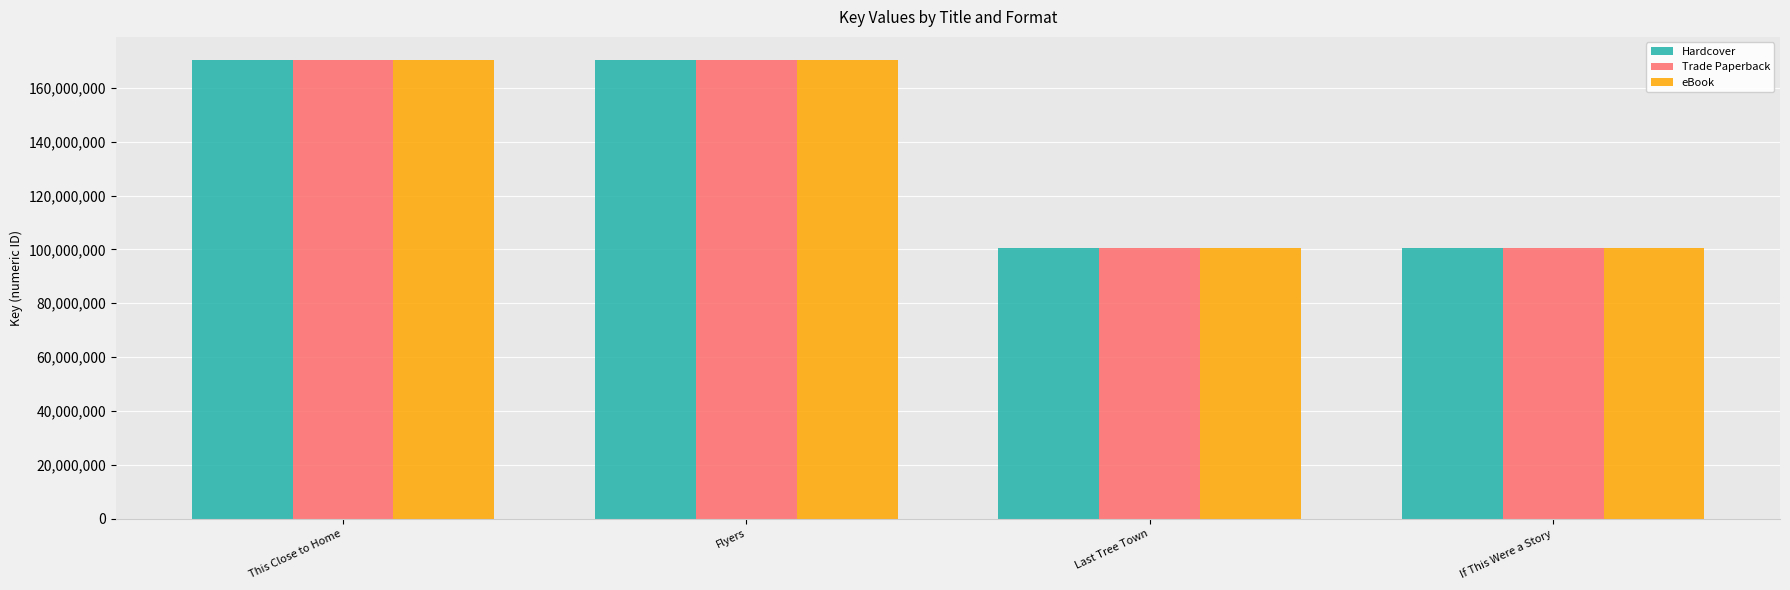

What is the sum of the Hardcover values at Last Tree Town and This Close to Home?

271071312